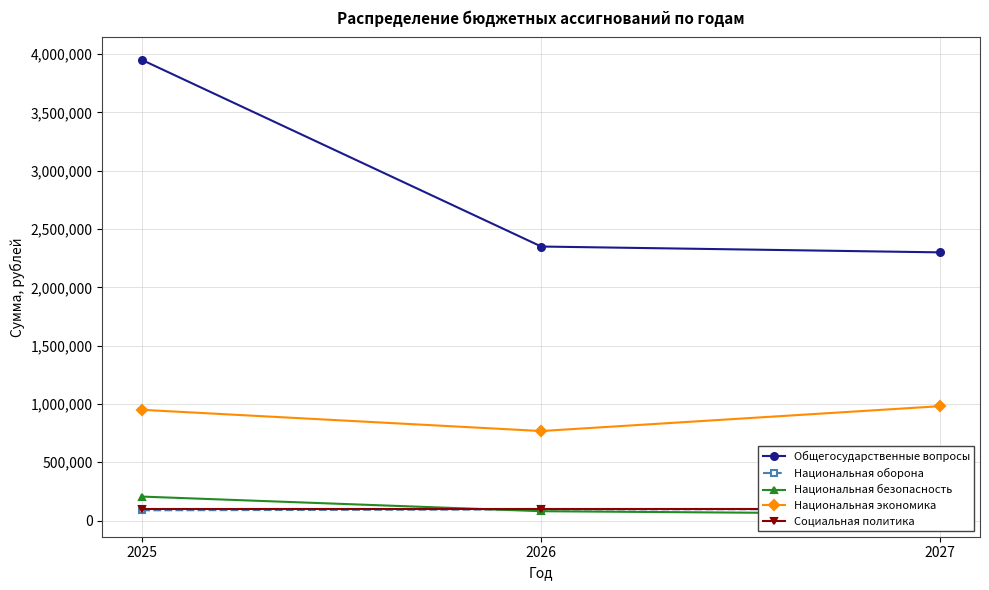

Which category has the lowest value across all series?

2027